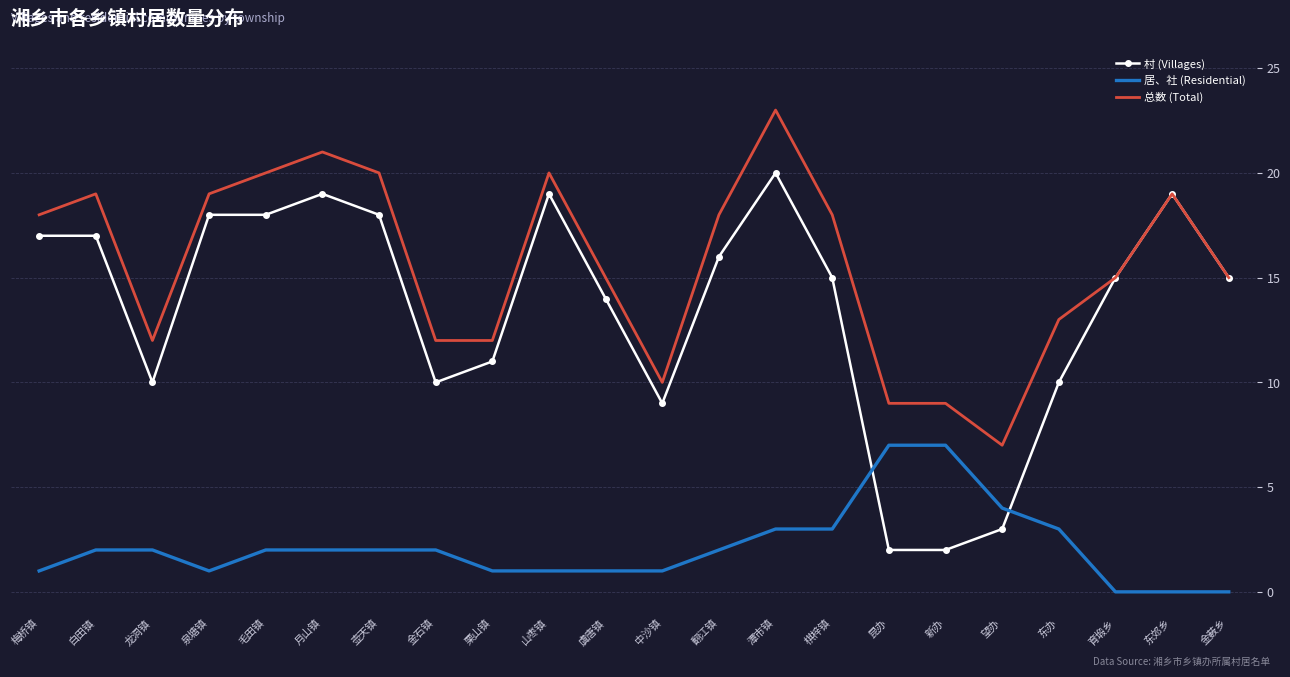

What value does the 居、社 (Residential) series have at 昆办?

7